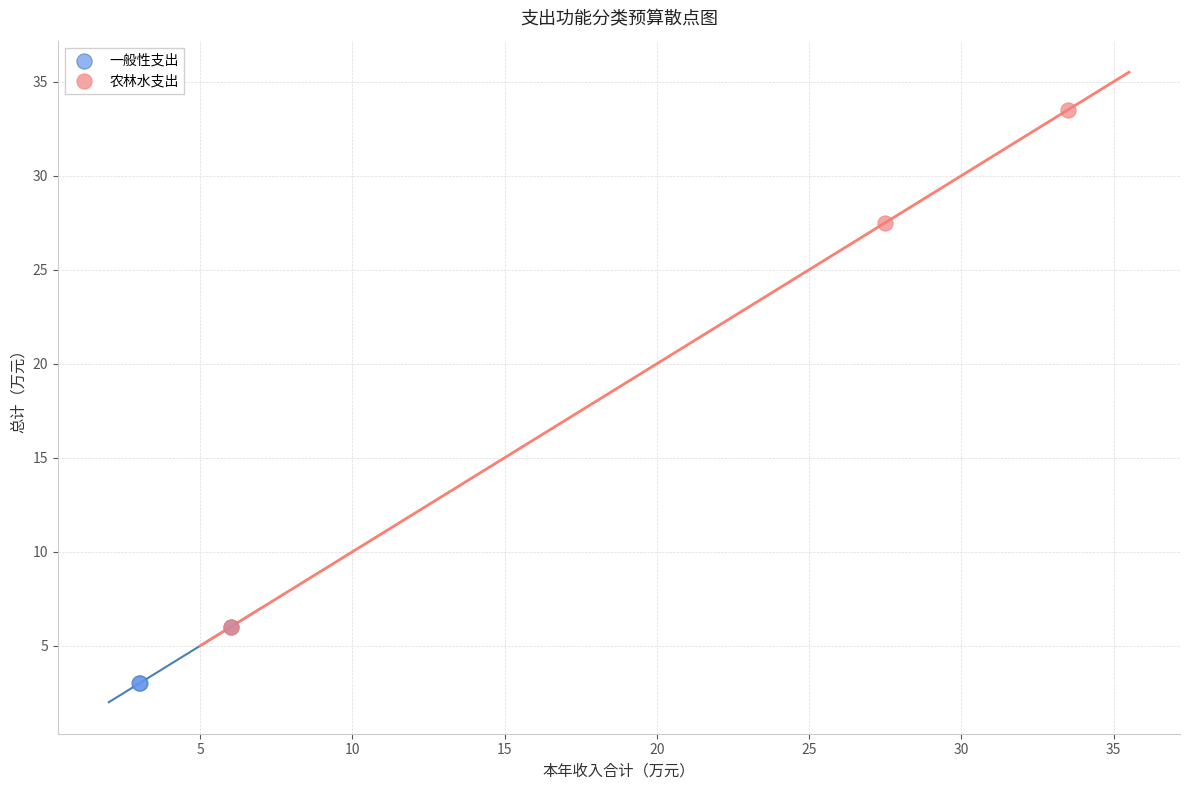

Which series reaches the minimum Y coordinate?

一般性支出